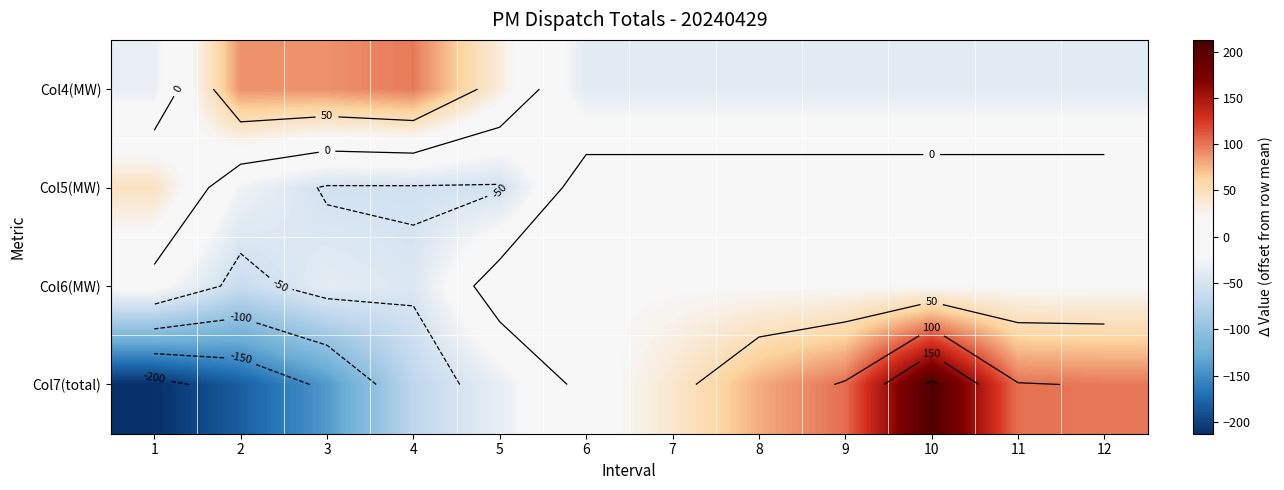

At 2, list the series in order from smallest to largest.

Col7(total), Col6(MW), Col5(MW), Col4(MW)